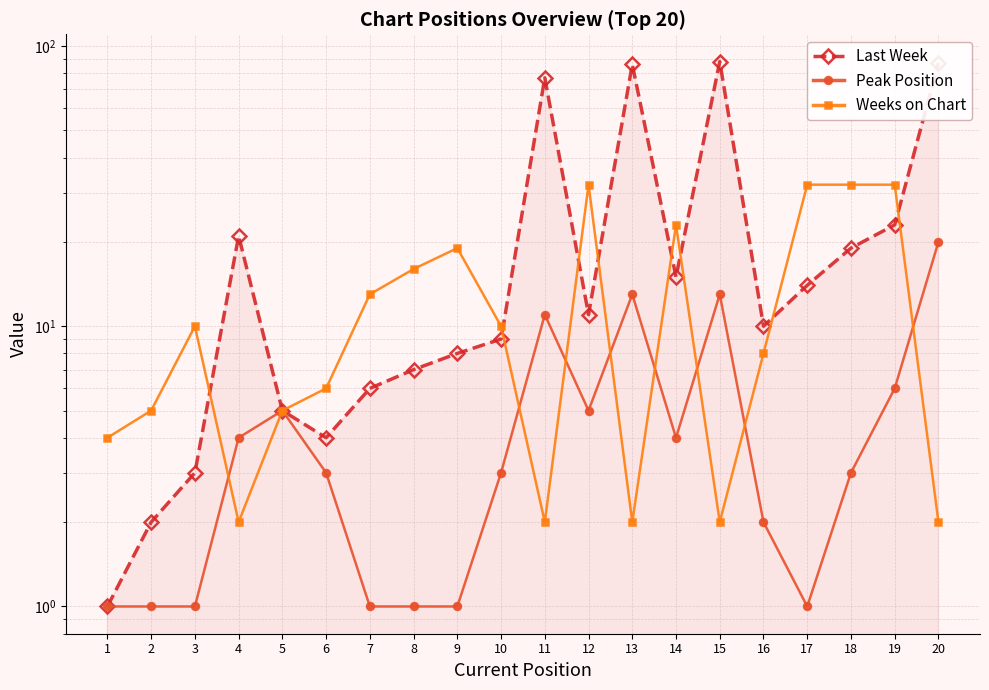

What are all the series names shown in the legend?

Last Week, Peak Position, Weeks on Chart